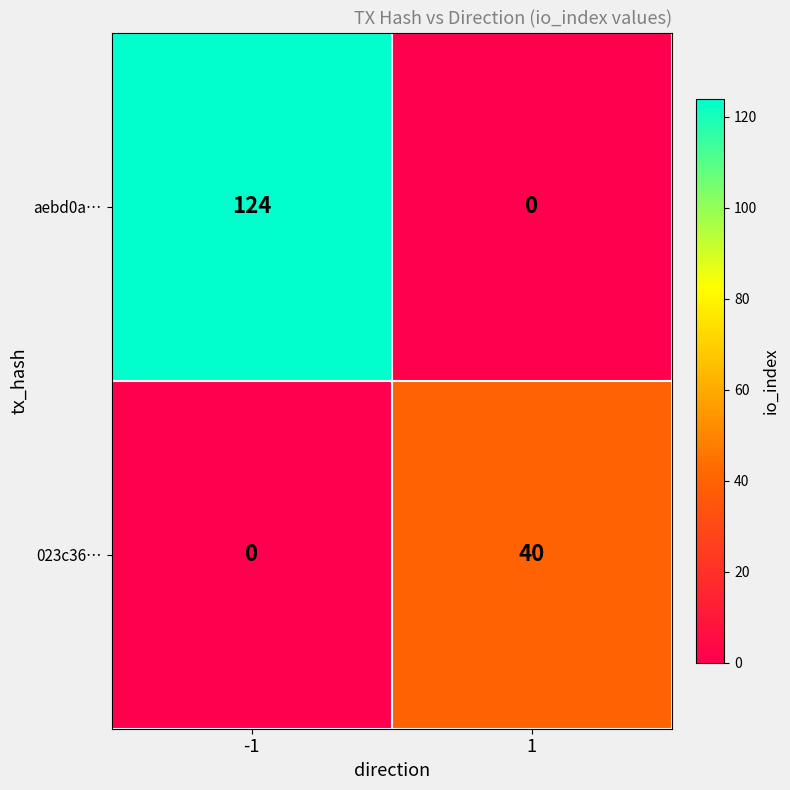

Which series has the widest spread of values?

aebd0a…